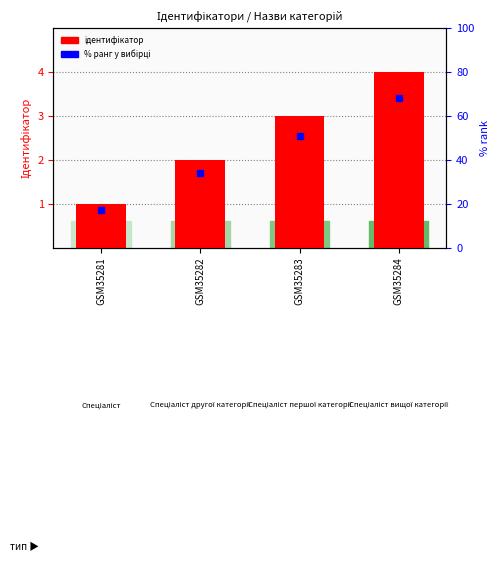

True or false: the data shows 1 at GSM35281.

False